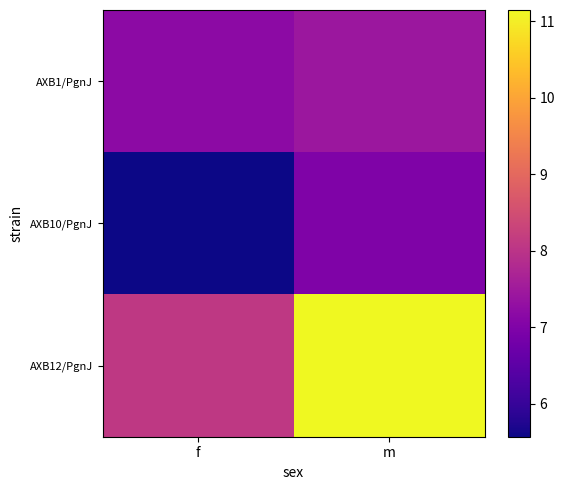

What is the total value across all series at f?

20.9